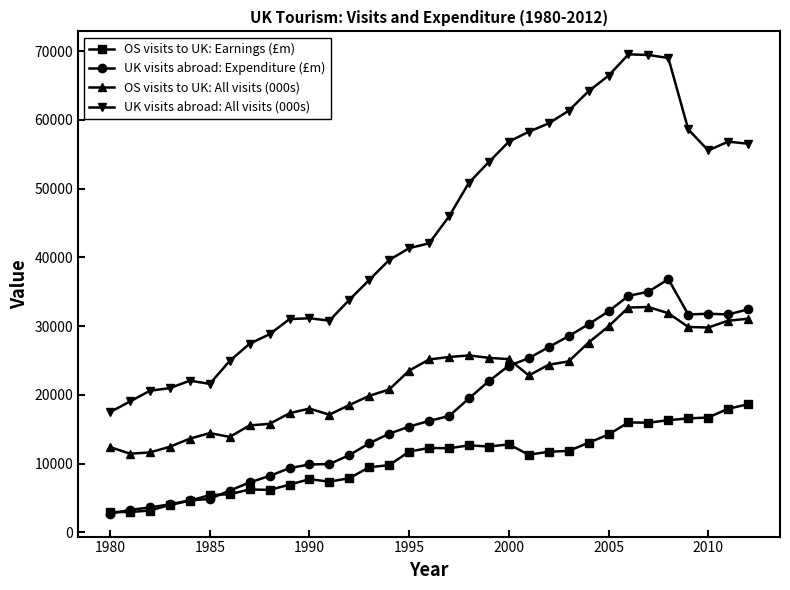

At how many categories does at least one series exceed 44092?

16